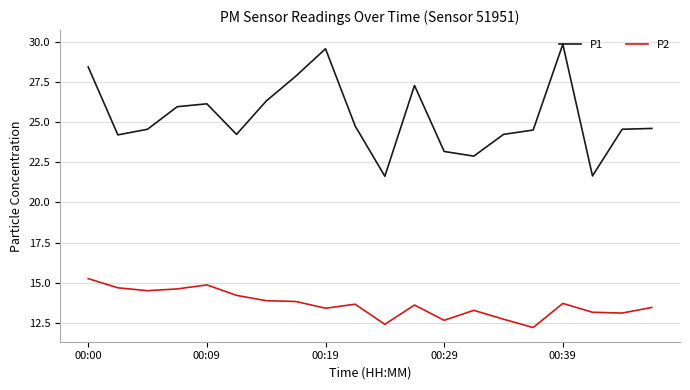

What is the maximum value shown in the chart?

29.8